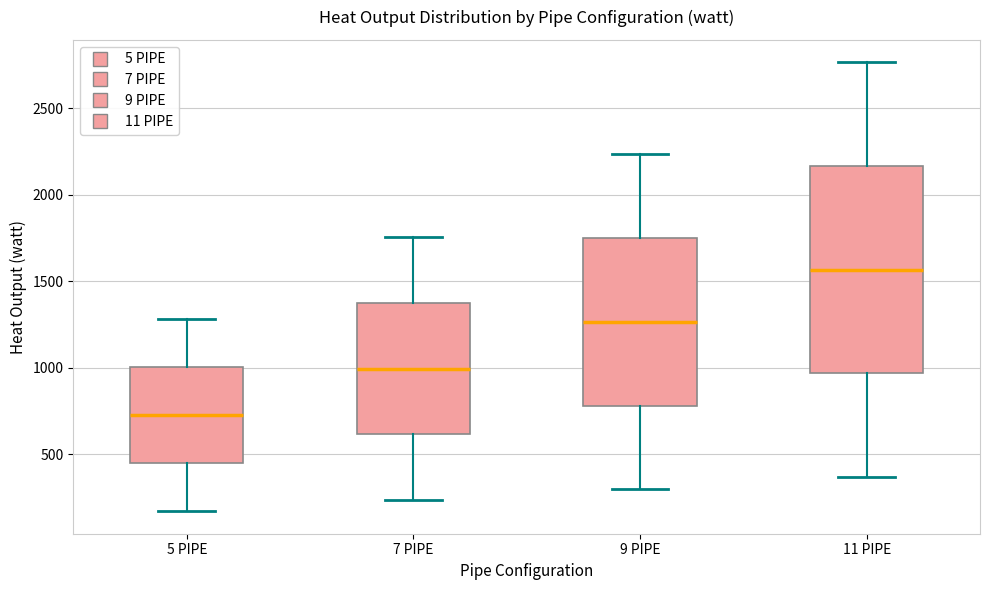

Which box's median line is the highest?

11 PIPE